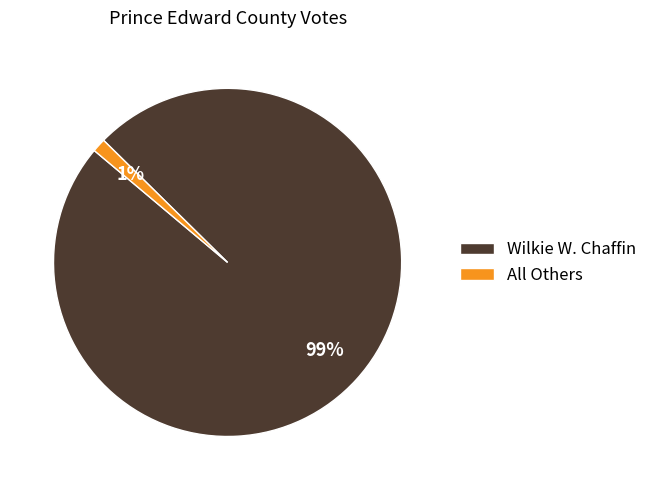

What is the smallest slice in the pie chart?

All Others